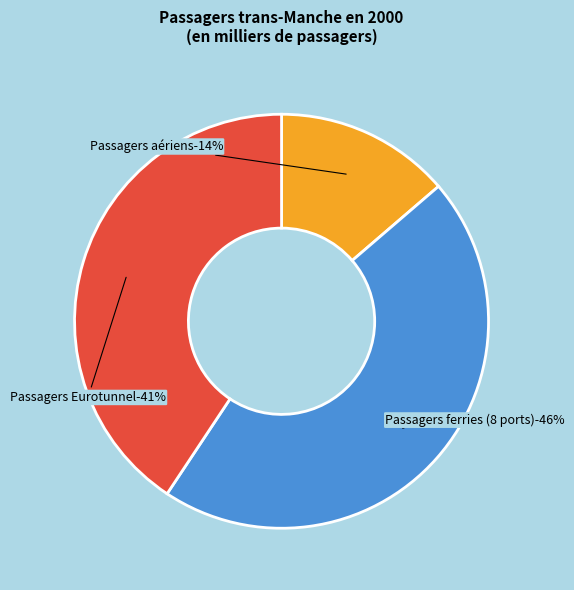

To the nearest percent, what percentage of the pie is Passagers Eurotunnel?

41%